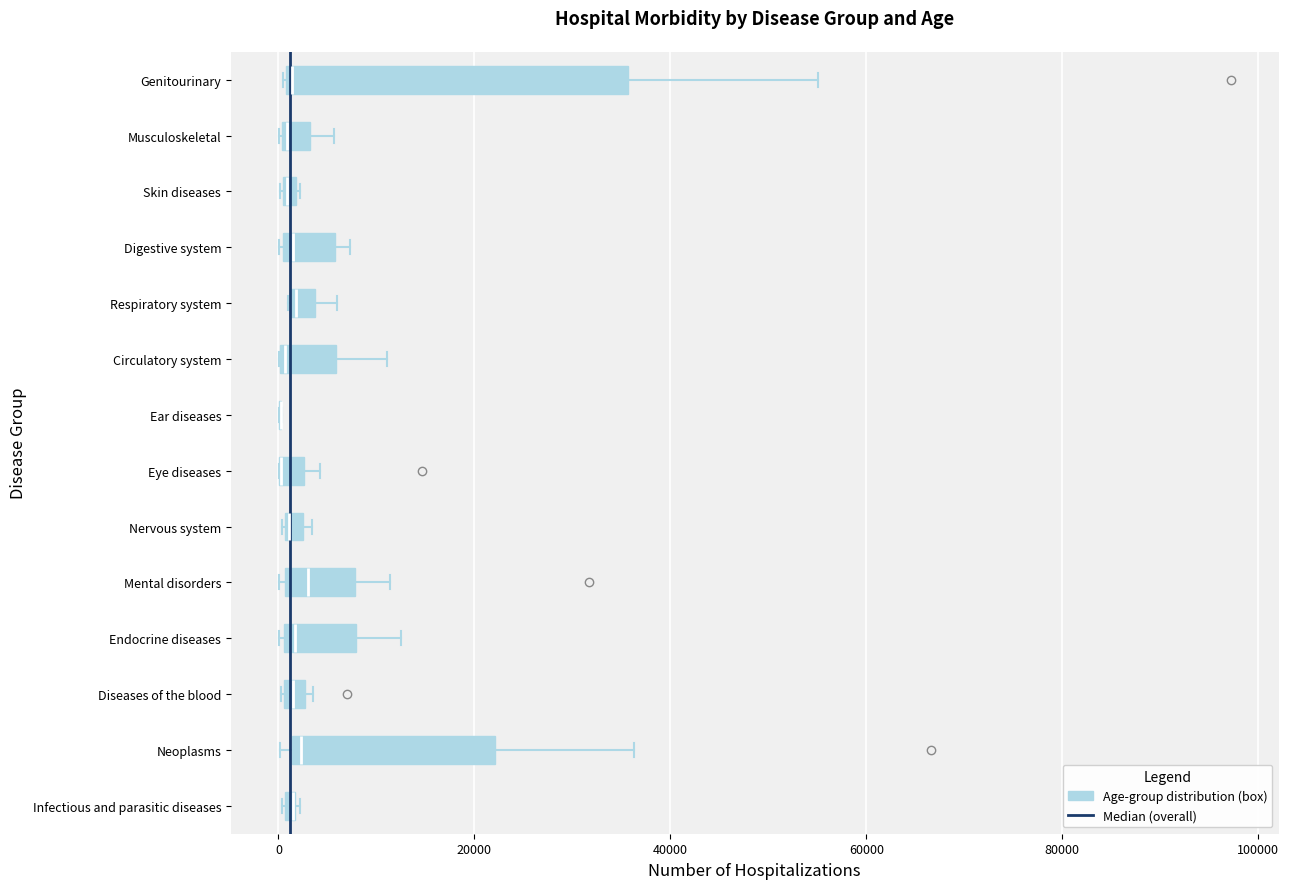

Where is the left edge of the box for Infectious and parasitic diseases on the x-axis? The values are not printed on the chart, so give them approximately, as read against the axis.

0